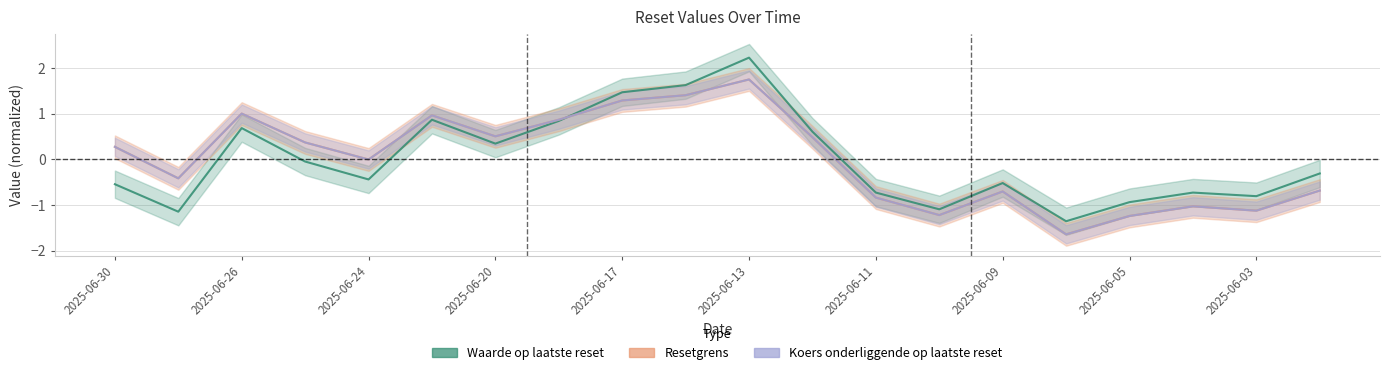

In Koers onderliggende op laatste reset, how many points are lower than both neighbors (excluding endpoints)?

6